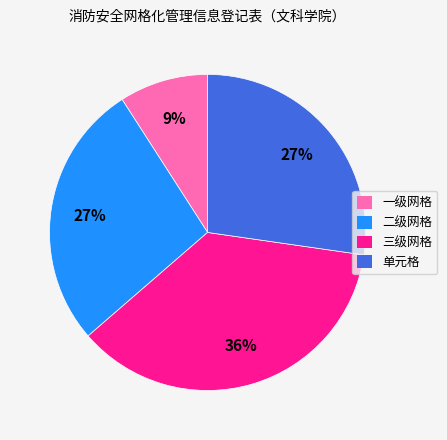

Which slice is the largest?

三级网格